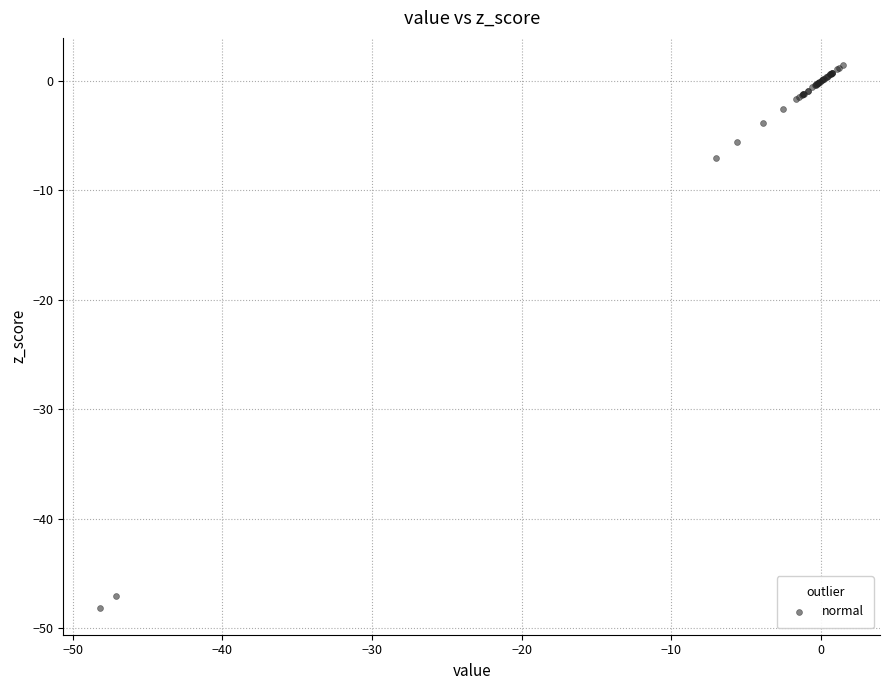

What Y value in the scatter plot is closest to -23?

-7.1